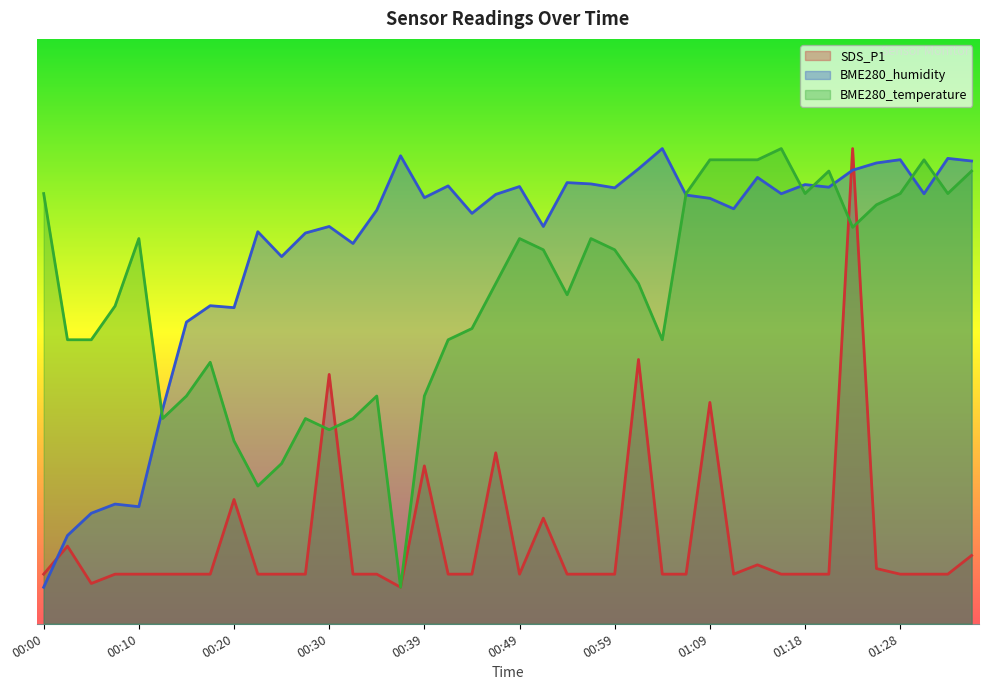

True or false: BME280_temperature has a value of 92.8 at 00:49.

False